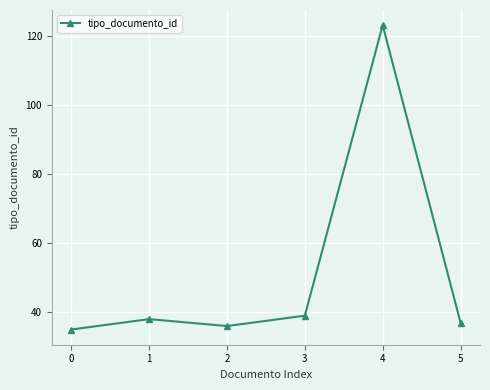

The value at 1 is 57. True or false?

False